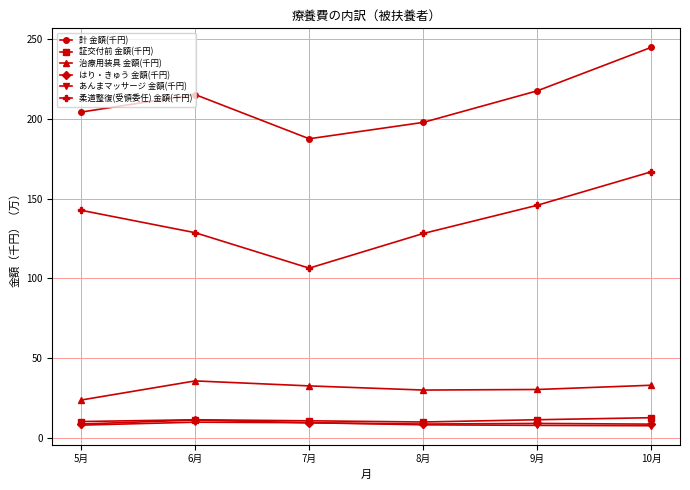

What is the spread (max minus min) of values at 7月?

178.1